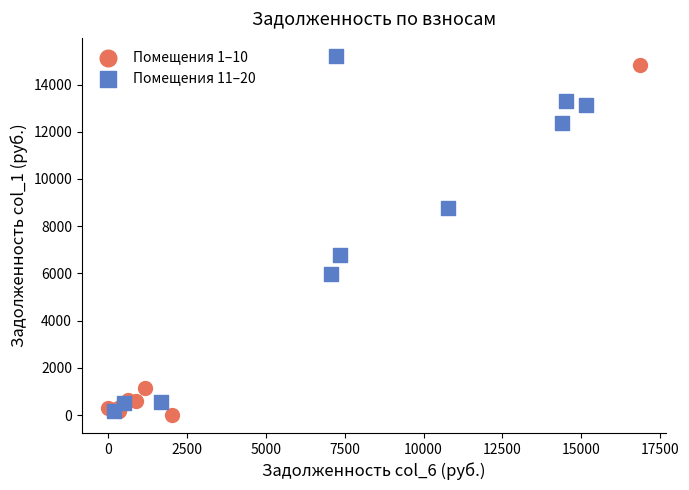

Which series reaches the minimum Y coordinate?

Помещения 1–10